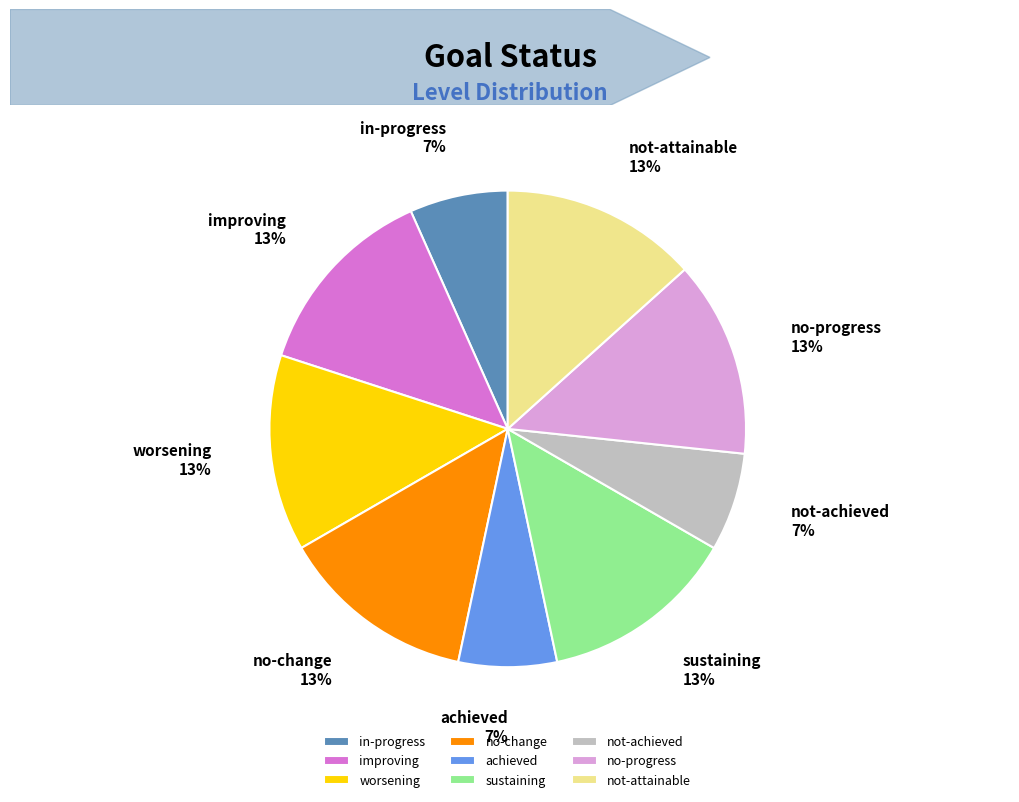

What percentage is the achieved slice, to the nearest percent?

7%